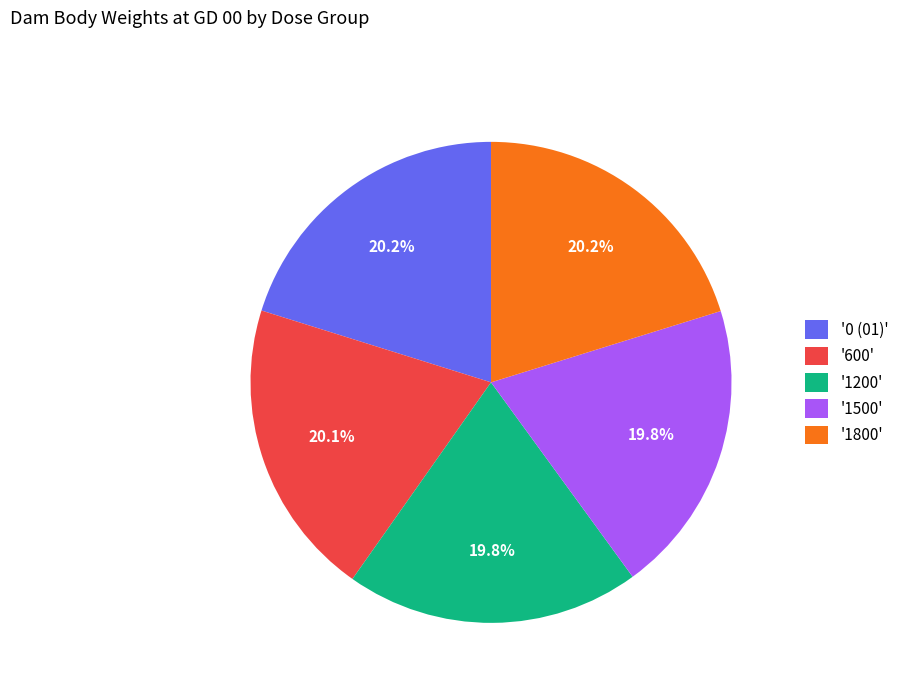

Is there a majority slice in this chart?

No